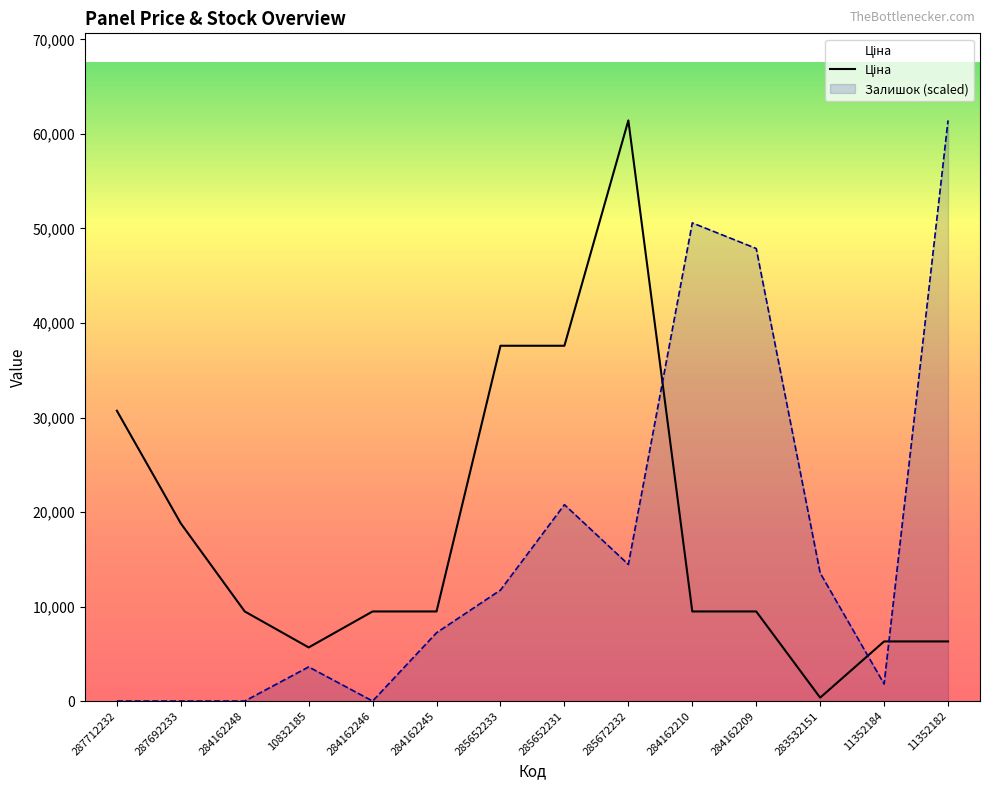

How many values in the Ціна series are below 9480?

4